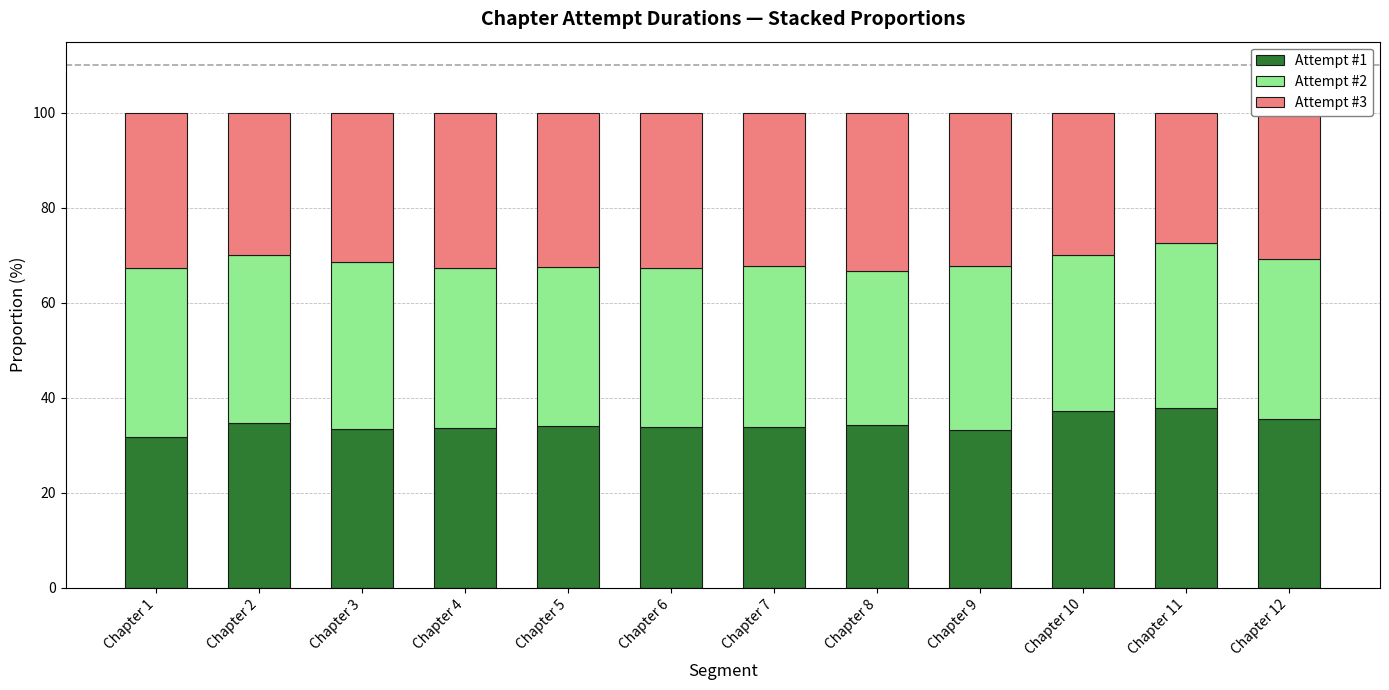

The value of Attempt #1 at Chapter 1 is 31.7. True or false?

True